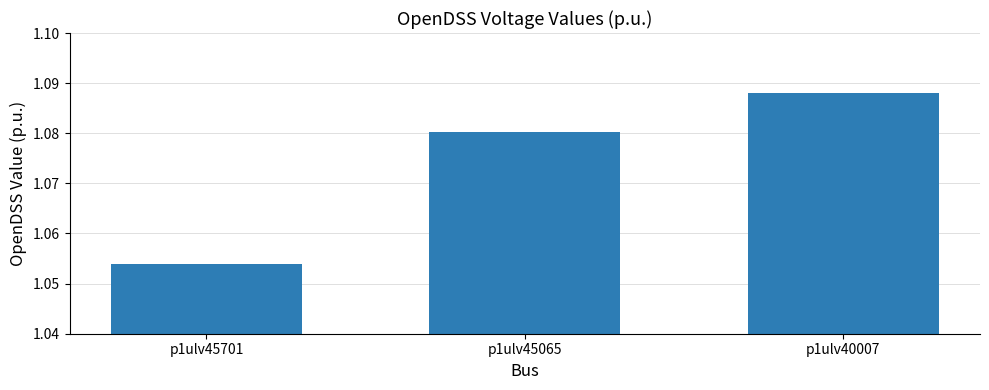

List the labels in order of value, largest first.

p1ulv40007, p1ulv45065, p1ulv45701